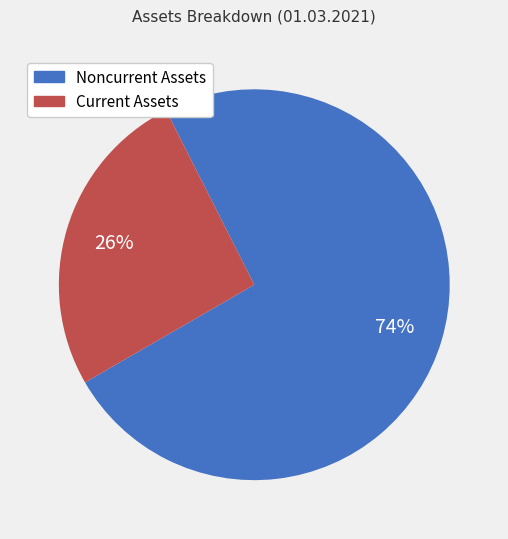

Is there any slice that represents more than half of the pie?

Yes